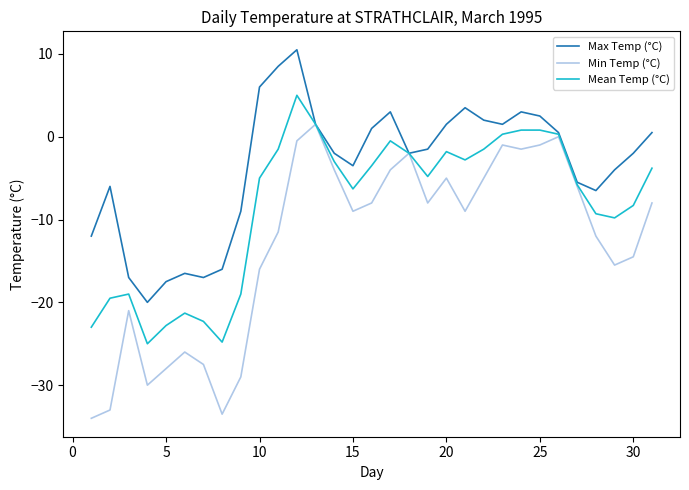

Which series has the widest spread of values?

Min Temp (°C)